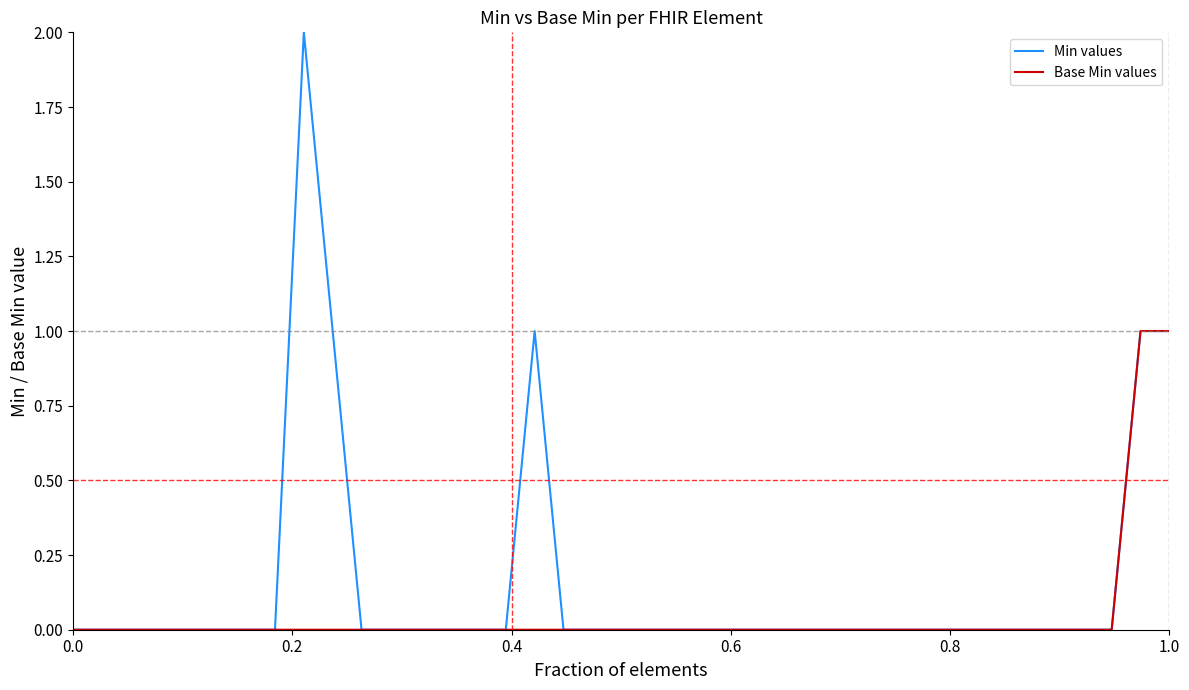

Reading left to right, list all the values displayed in this chart.

Min values: 0	0	0	0	0	0	0	0	2	1	0	0	0	0	0	0	1	0	0	0	0	0	0	0	0	0	0	0	0	0	0	0	0	0	0	0	0	1	1
Base Min values: 0	0	0	0	0	0	0	0	0	0	0	0	0	0	0	0	0	0	0	0	0	0	0	0	0	0	0	0	0	0	0	0	0	0	0	0	0	1	1